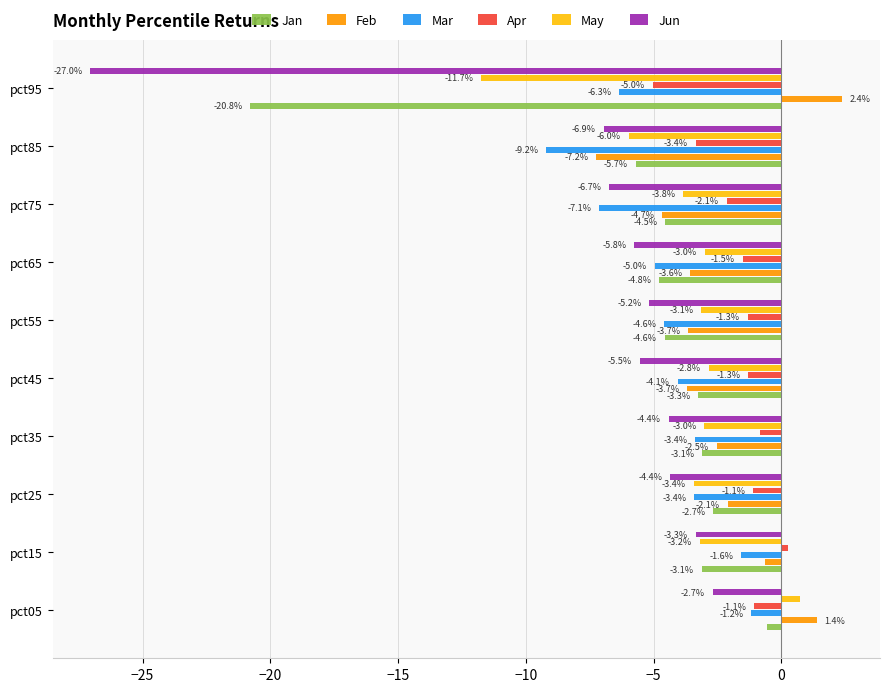

At which category is the sum across all series the highest?

pct05